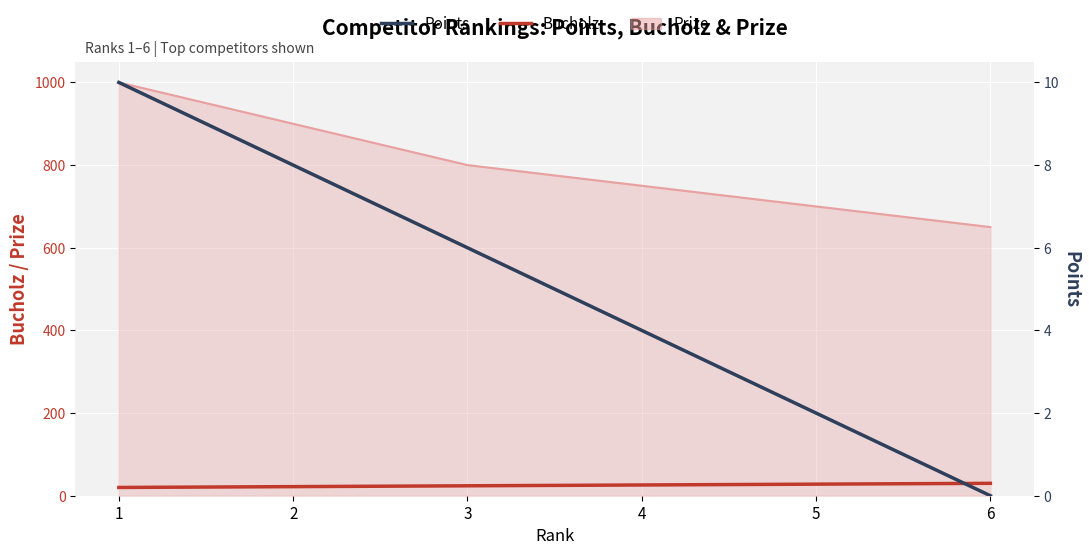

Which has a higher value, 6 or 5?

6